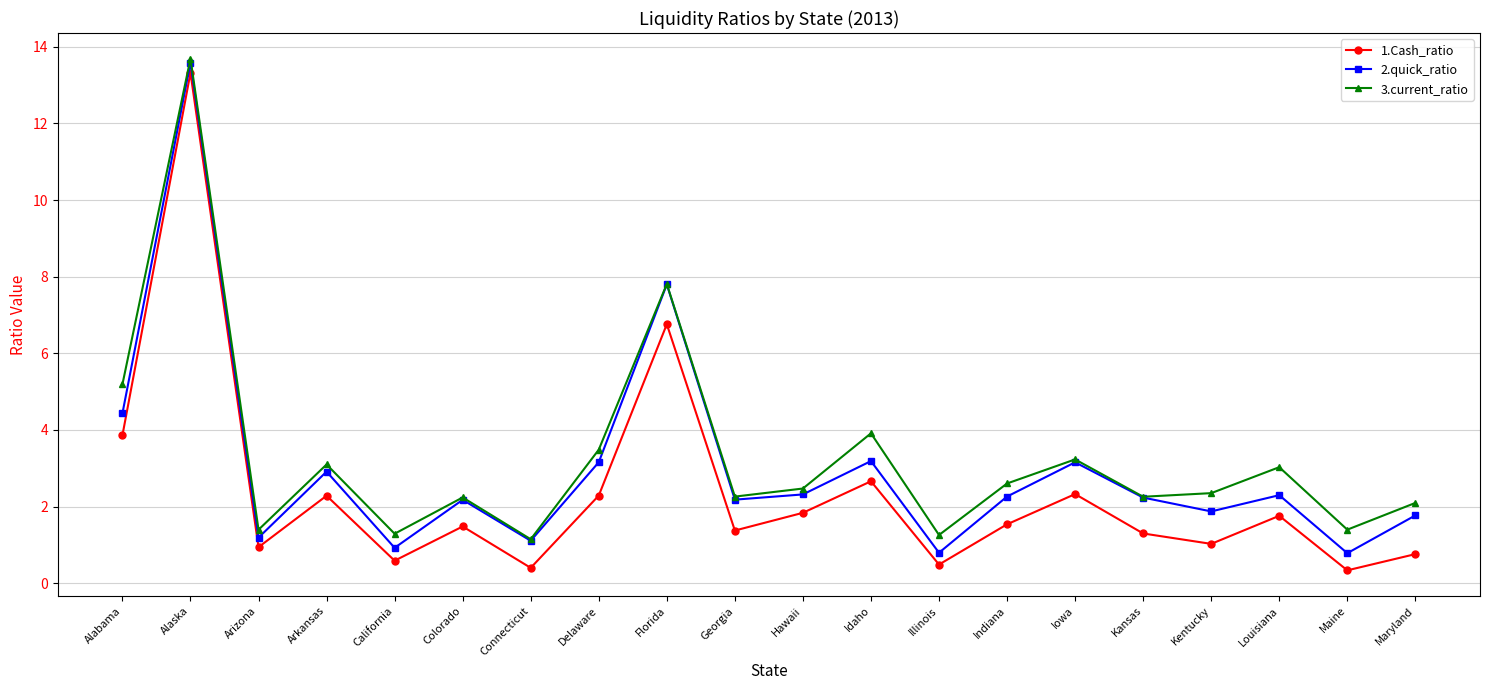

True or false: 1.Cash_ratio and 2.quick_ratio cross at least once.

False